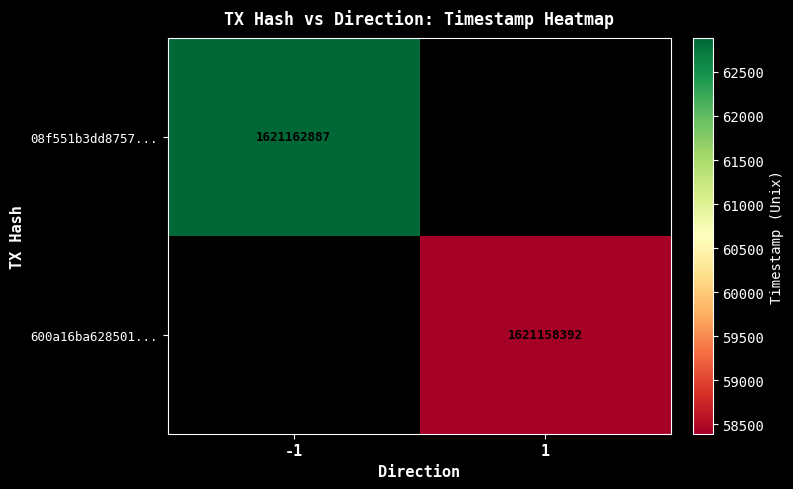

The 08f551b3dd8757... series shows 583549778 at -1. True or false?

False